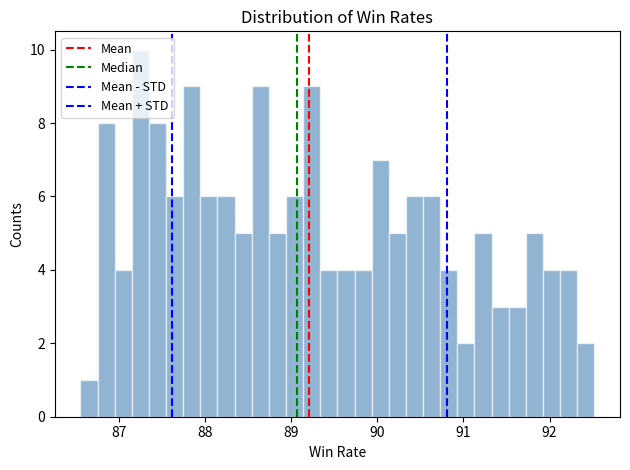

Read against the x-axis, roughly where is the centre of the tallest bar?

87.2